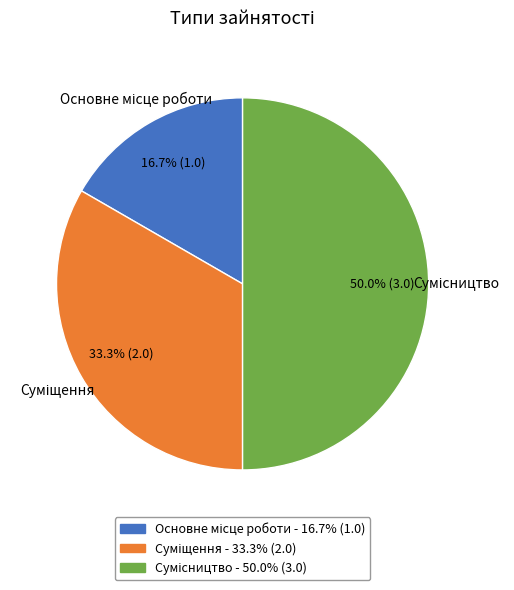

How many slices are in this pie chart?

3